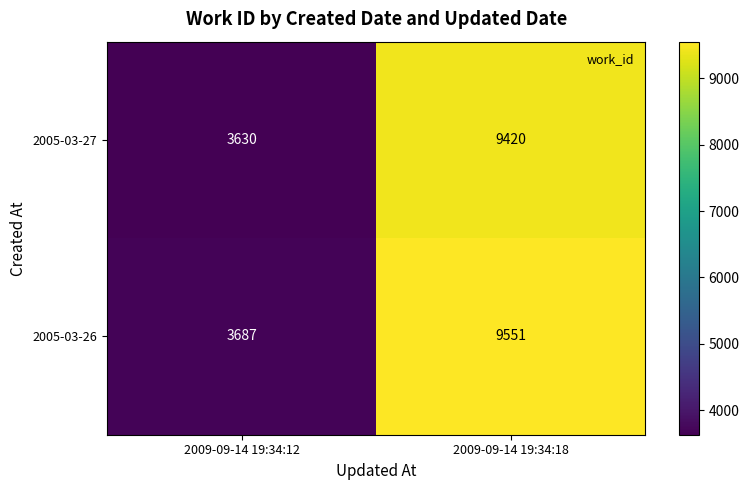

What is the difference between the maximum and minimum values in the 2005-03-27 series?

5790